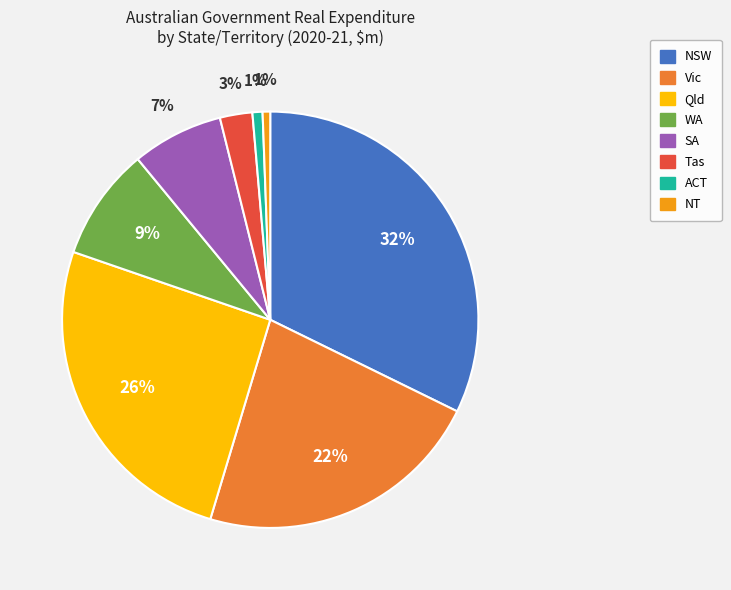

Between WA and NT, which is larger?

WA